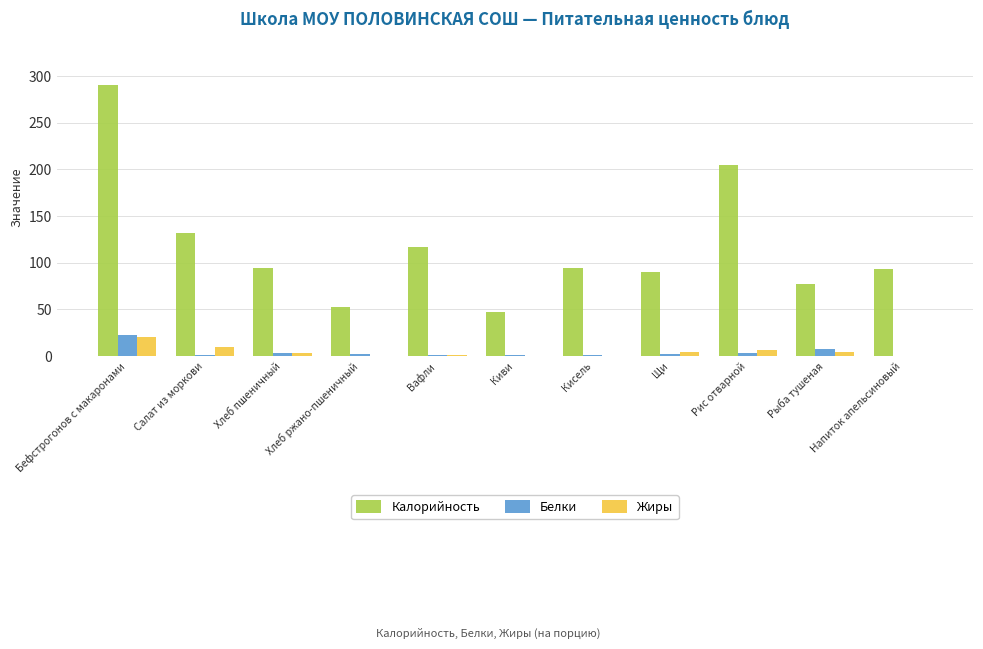

Is it true that Калорийность equals 52.2 at Хлеб ржано-пшеничный?

True